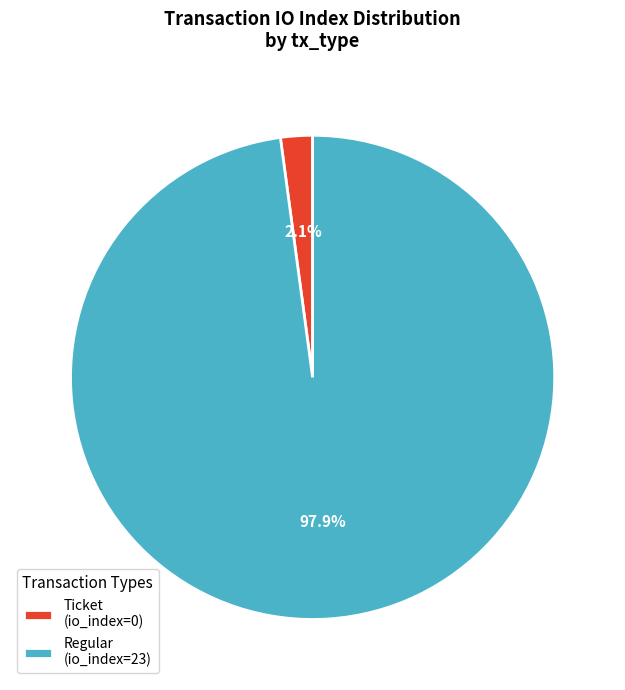

What is the majority slice?

Regular (io_index=23)